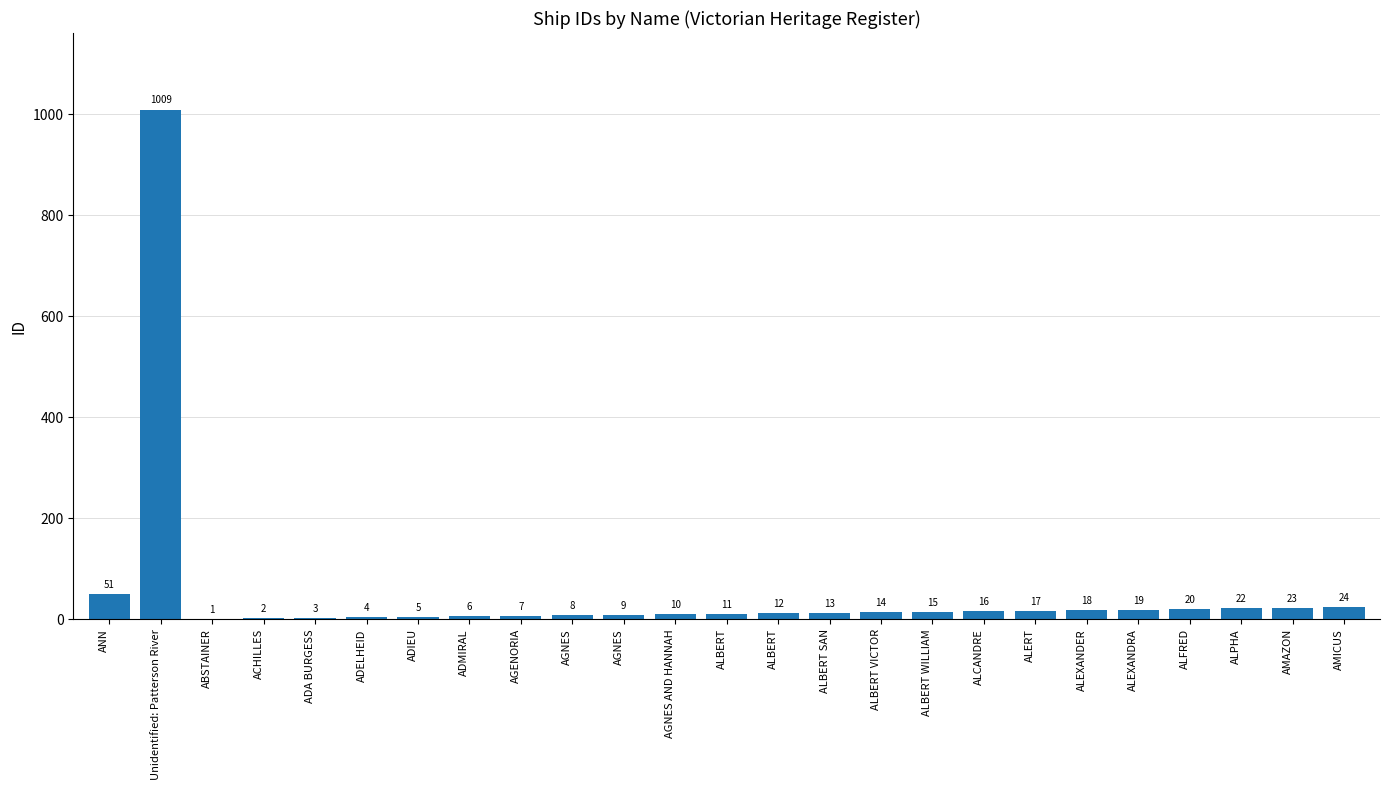

What value does the data have at ABSTAINER?

1